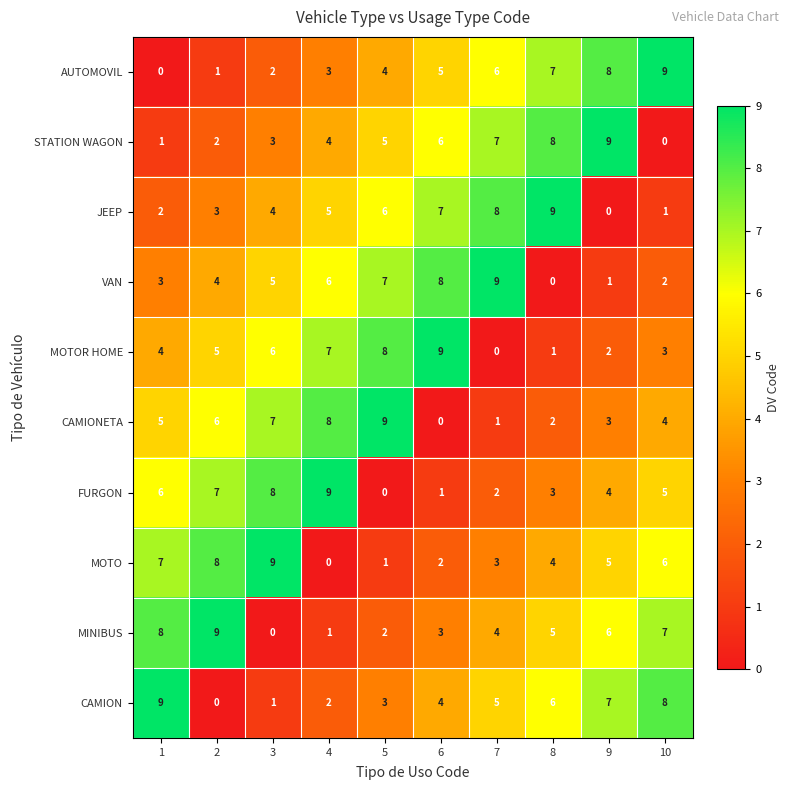

What is the total value across all series at 2?

45